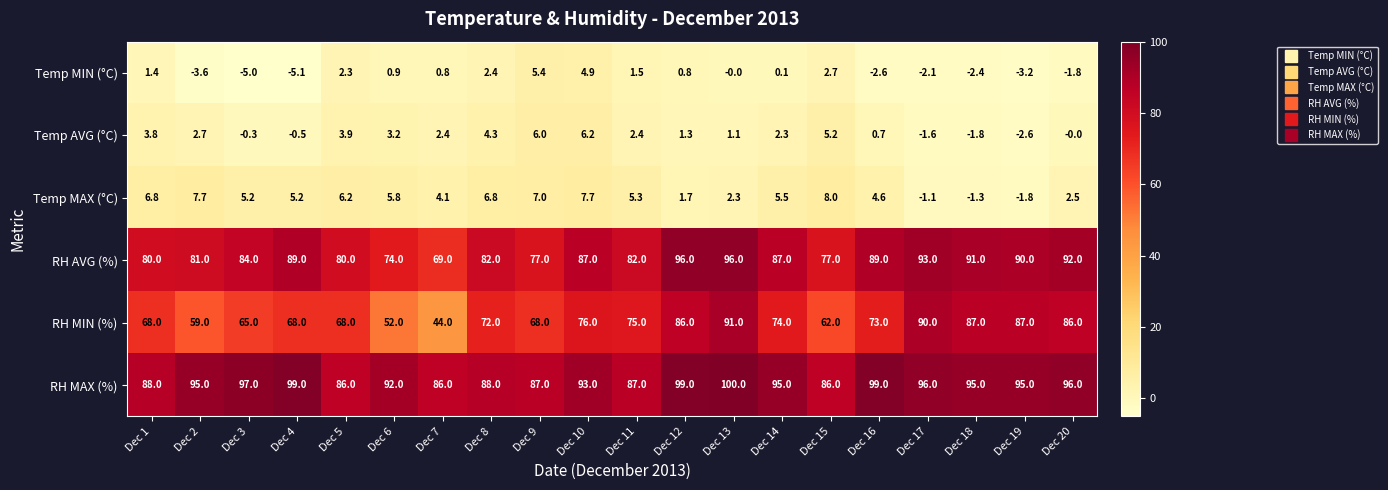

Where does the Temp MAX (°C) series first go above 5?

Dec 1